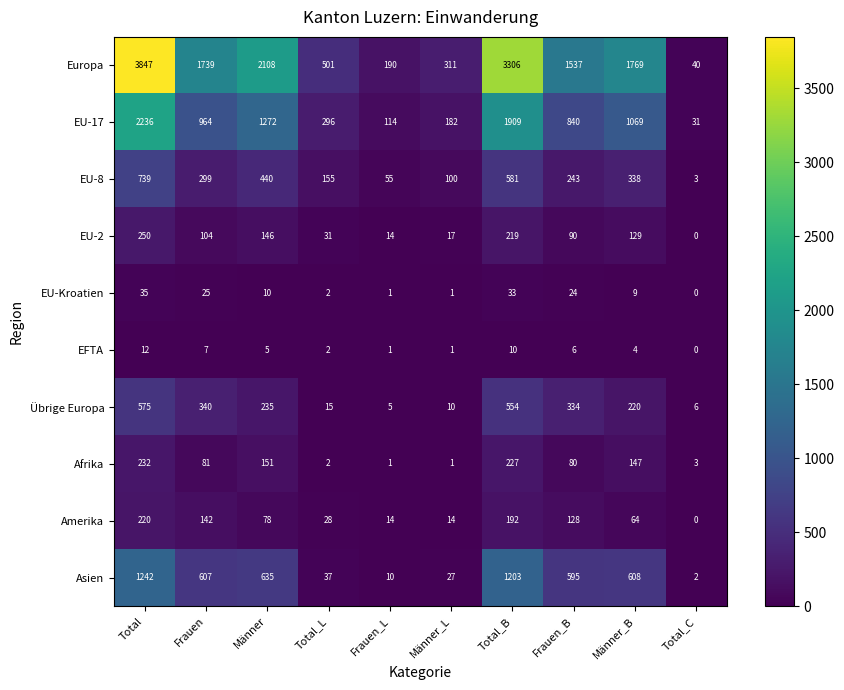

At which category is the sum across all series the highest?

Total